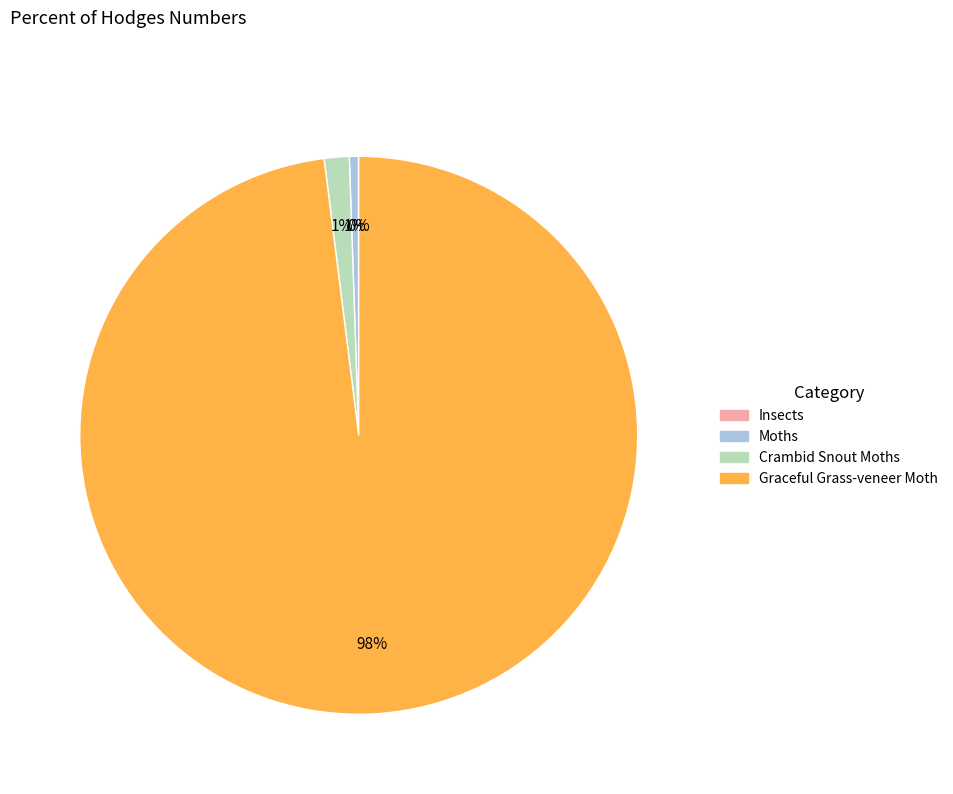

The Crambid Snout Moths slice represents 1% of the pie. True or false?

True